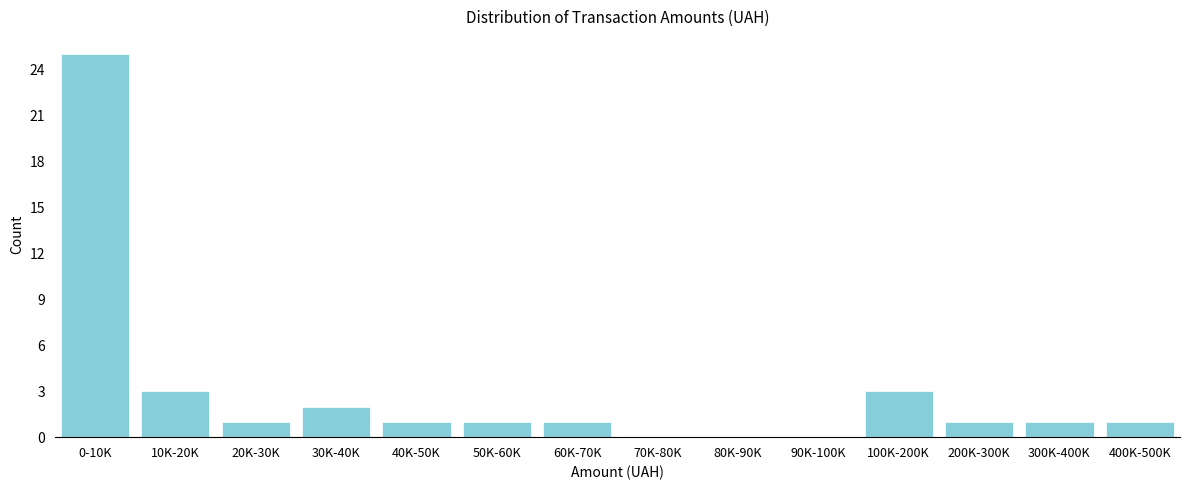

Reading left to right, list all the values displayed in this chart.

0-10K=25	10K-20K=3	20K-30K=1	30K-40K=2	40K-50K=1	50K-60K=1	60K-70K=1	70K-80K=0	80K-90K=0	90K-100K=0	100K-200K=3	200K-300K=1	300K-400K=1	400K-500K=1